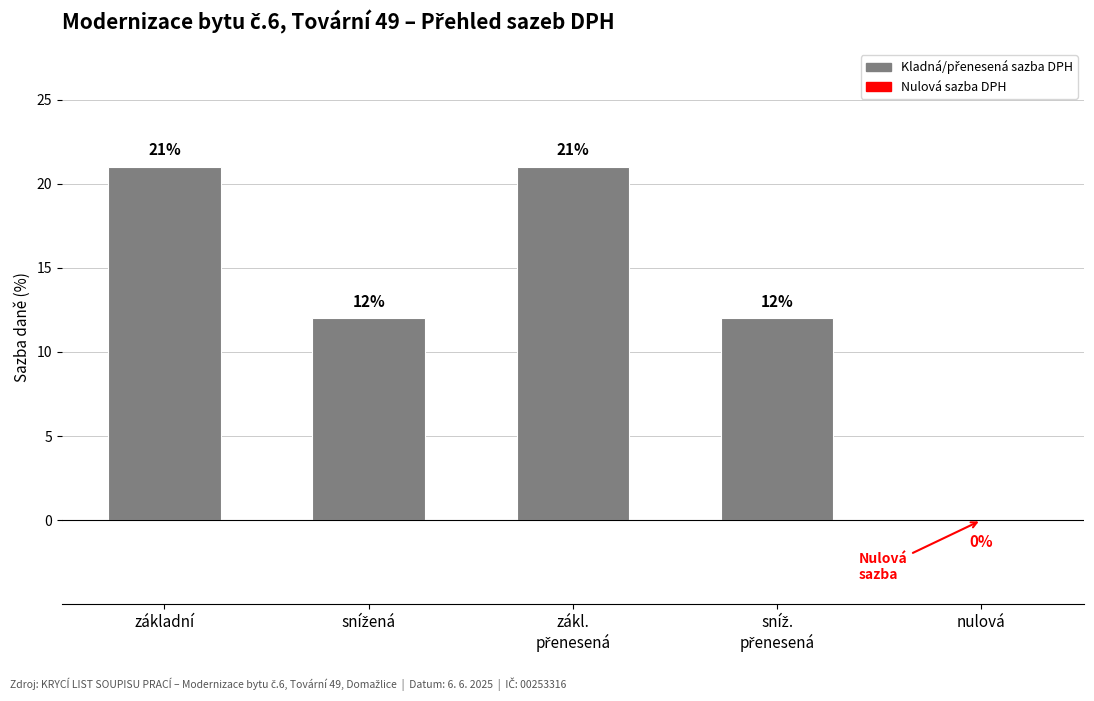

Count the number of categories in the chart.

5